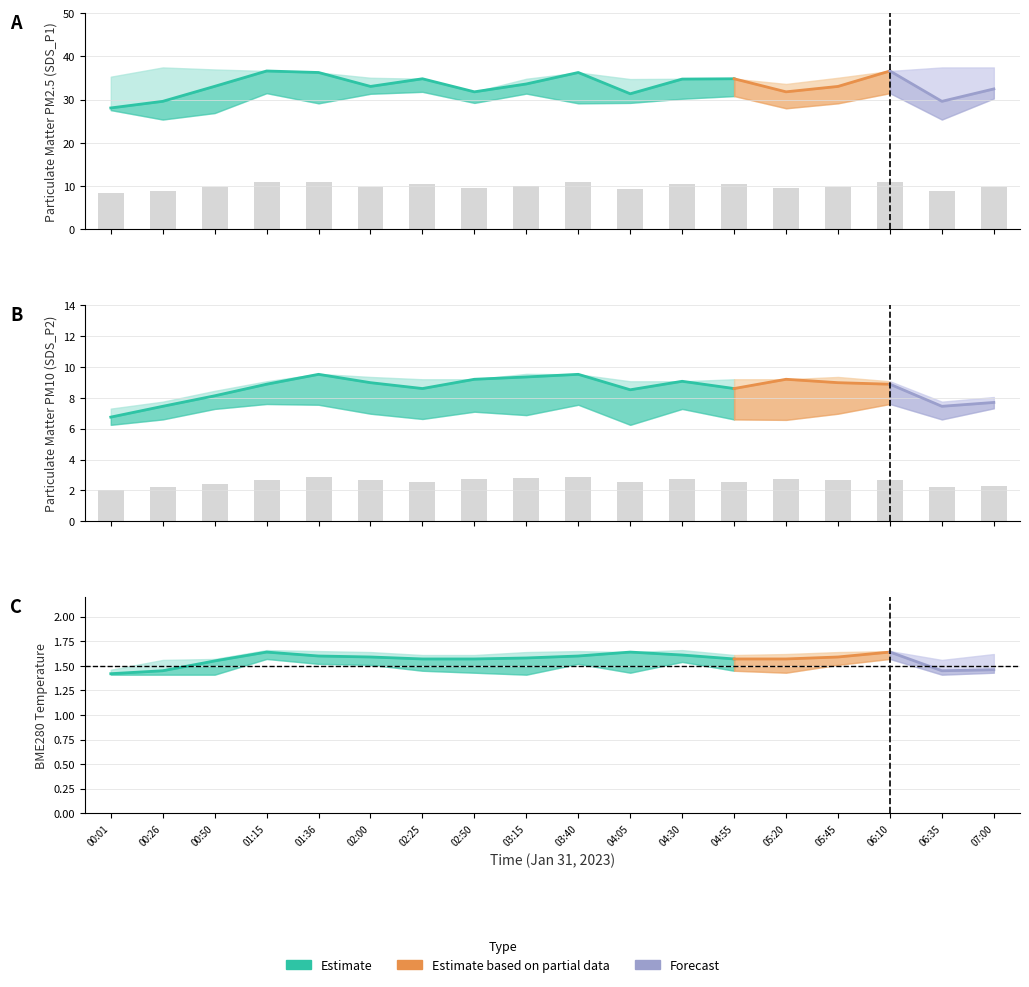

Which category has the highest value across all series?

01:15